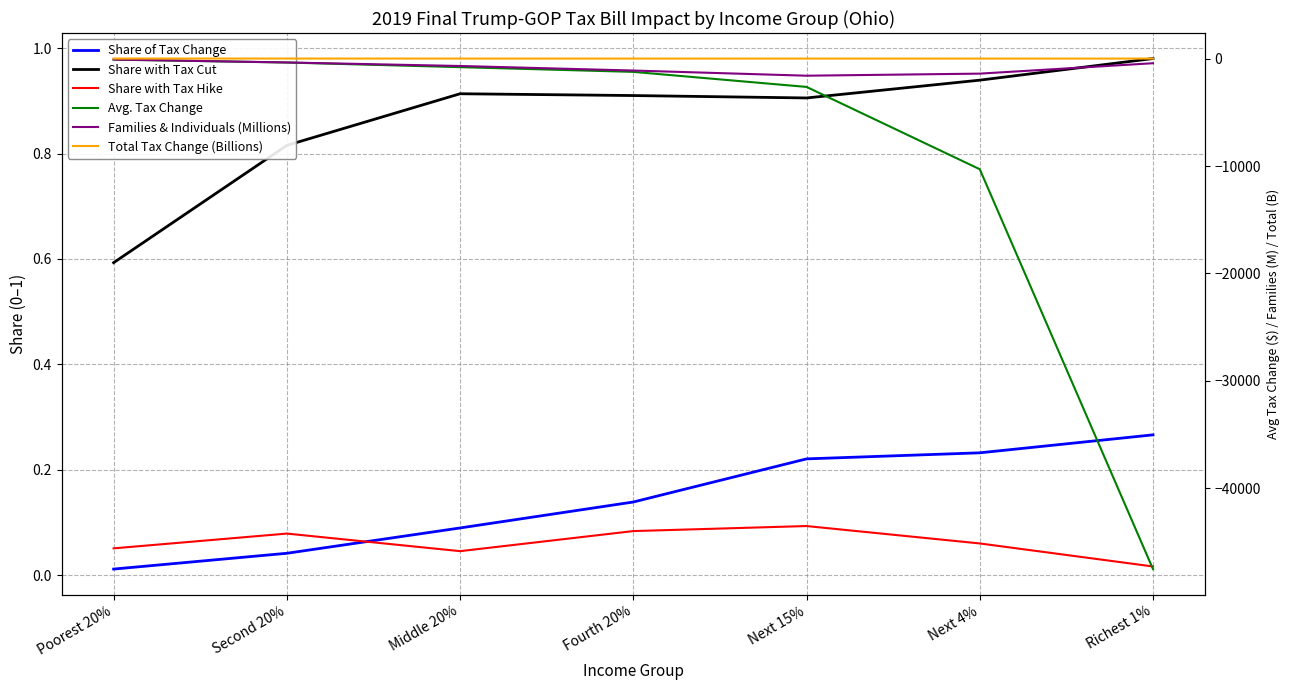

How many lines are shown in the chart?

6